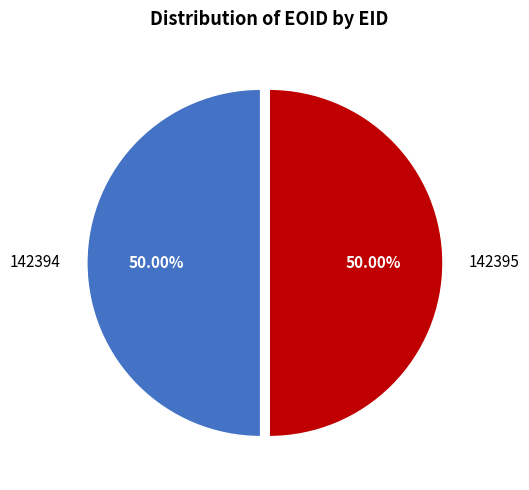

Approximately how many times larger is the value at 142395 compared to 142394?

1.0